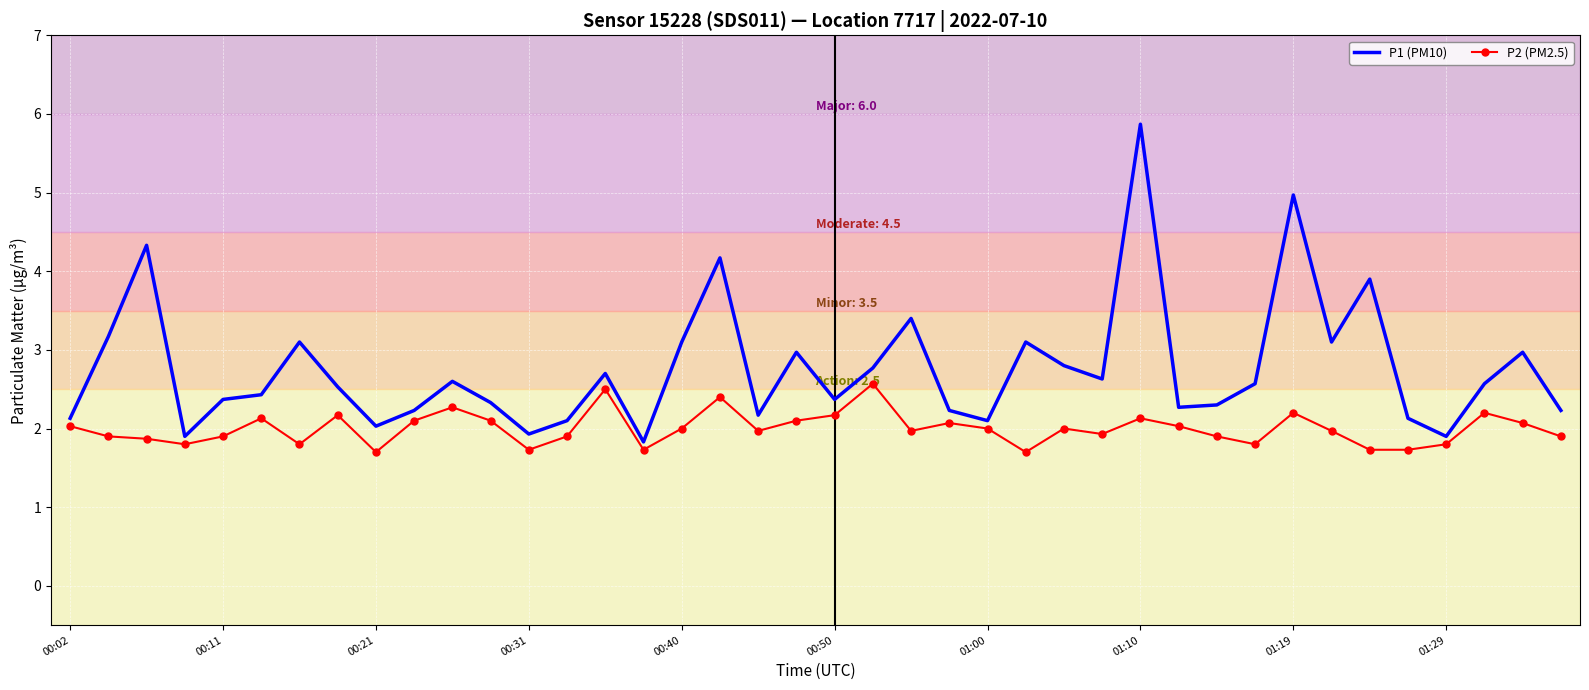

Which series has the widest spread of values?

P1 (PM10)